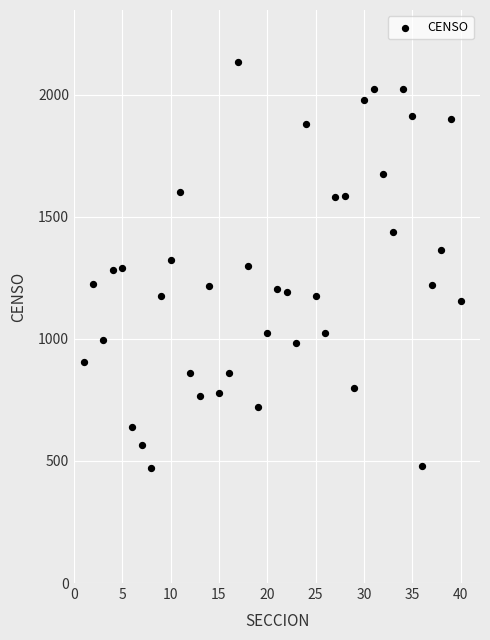

What is the range of X values (max minus min)?

39